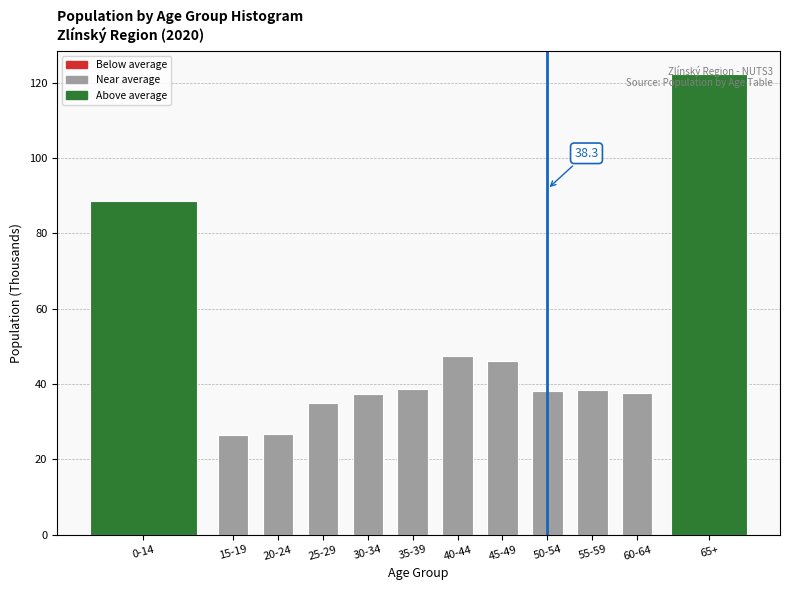

What is the label of the 8th bar from the left?

45-49